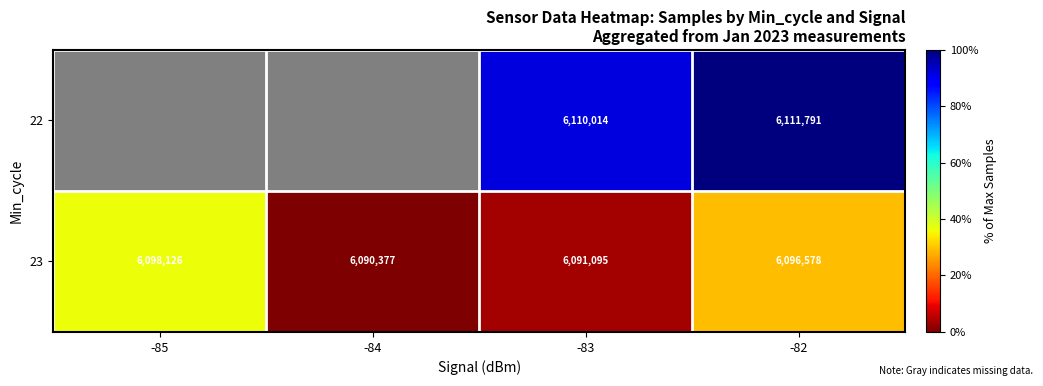

Which has a higher value, -84 or -82?

-82